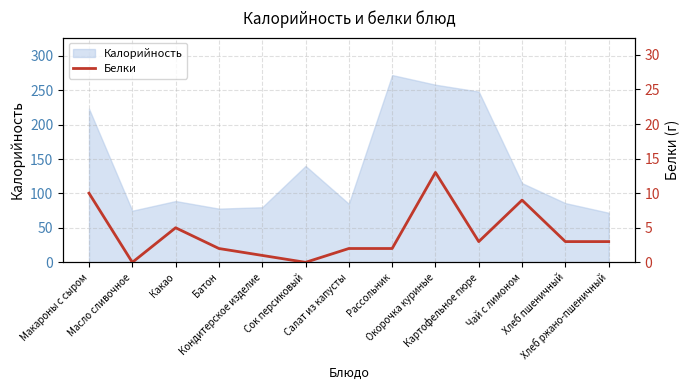

What is the highest value of the Калорийность series?

272